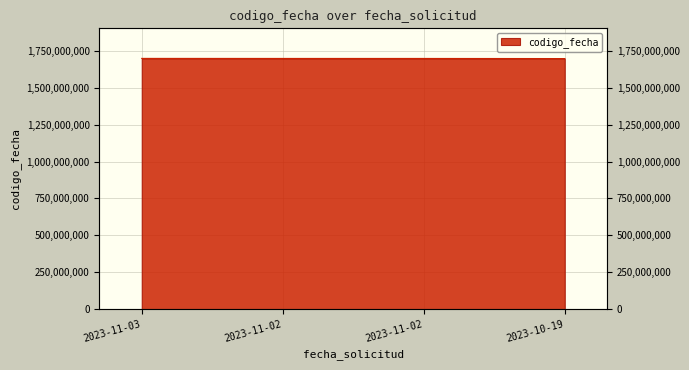

Count the number of categories in the chart.

4